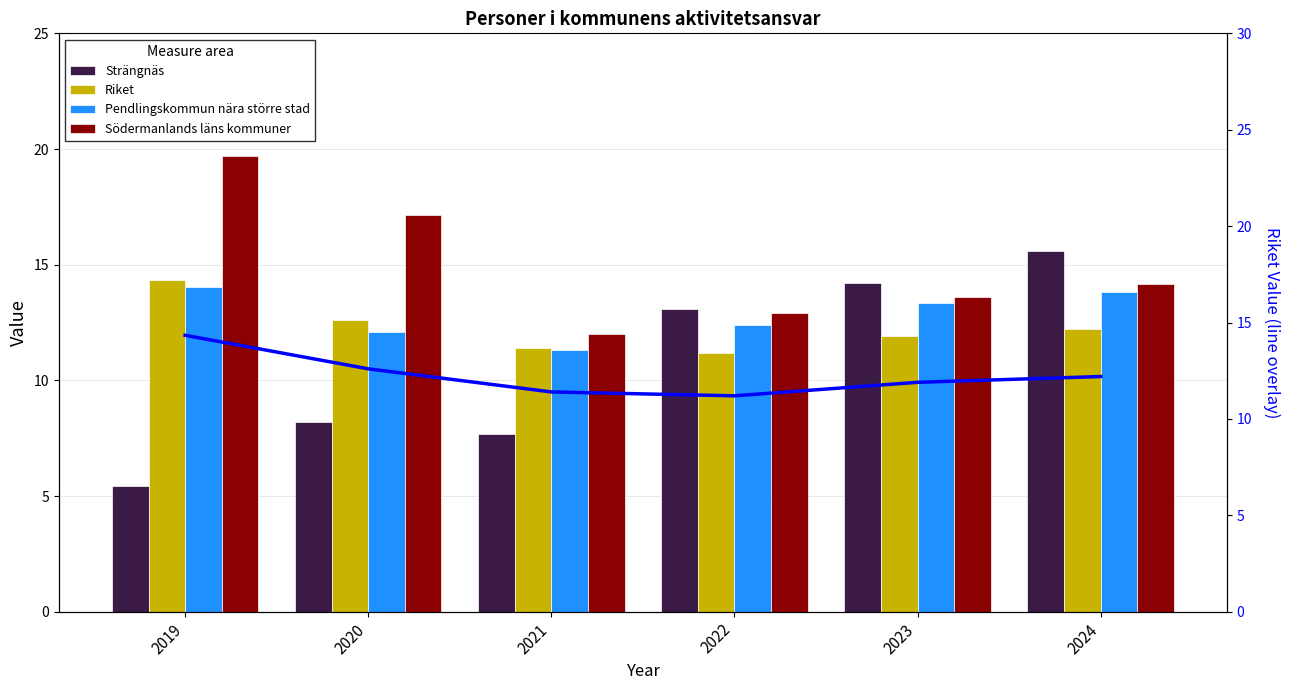

Which series changed the most between 2021 and 2022?

Strängnäs